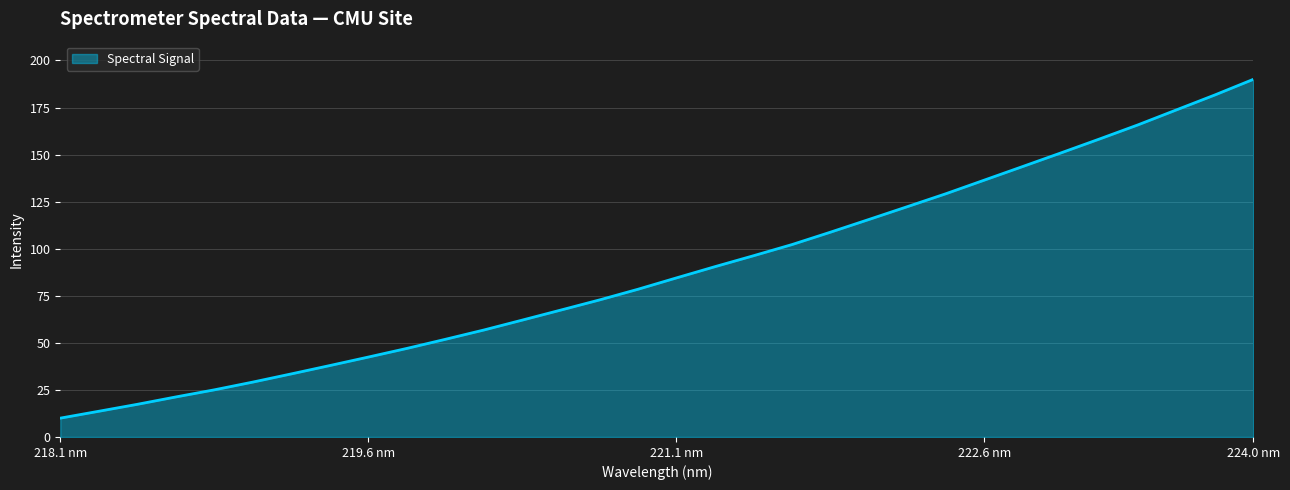

What is the smallest value displayed?

10.0